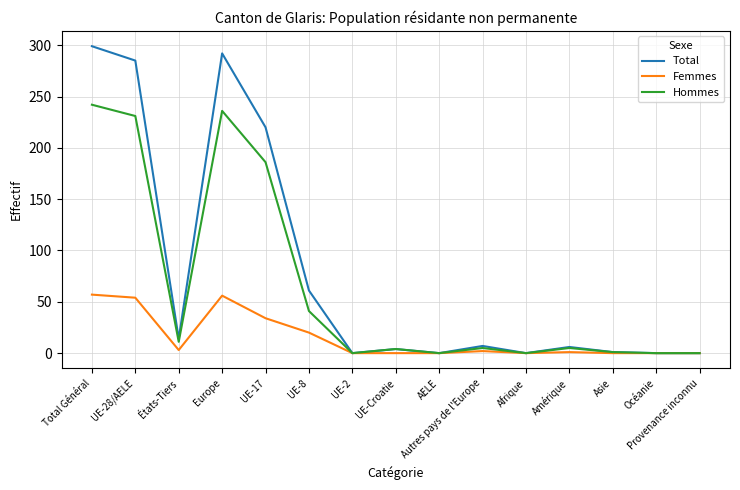

At which label is Hommes closest to 121?

UE-17